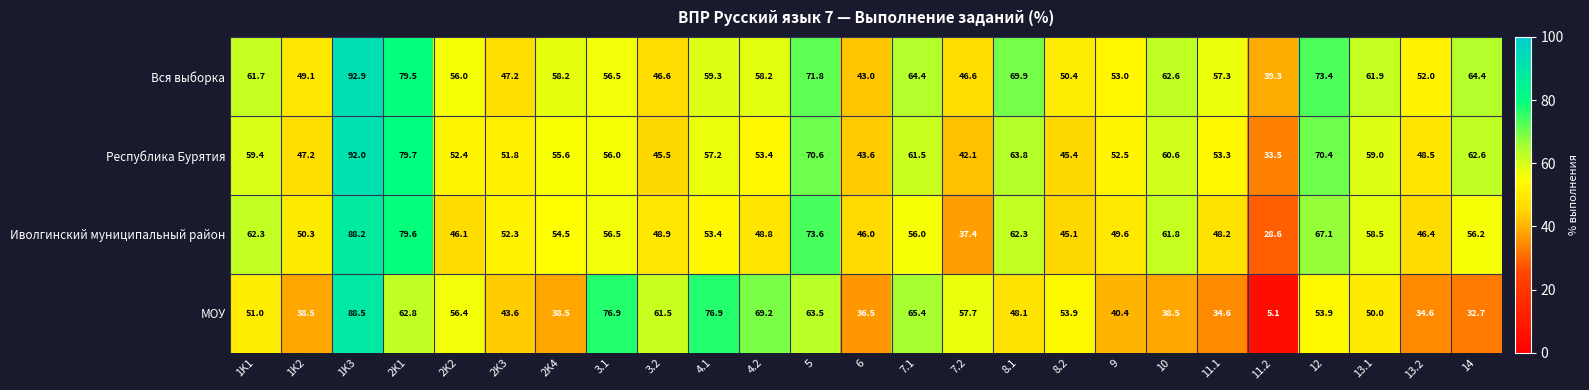

At 7.2, list the series in order from largest to smallest.

МОУ, Вся выборка, Республика Бурятия, Иволгинский муниципальный район